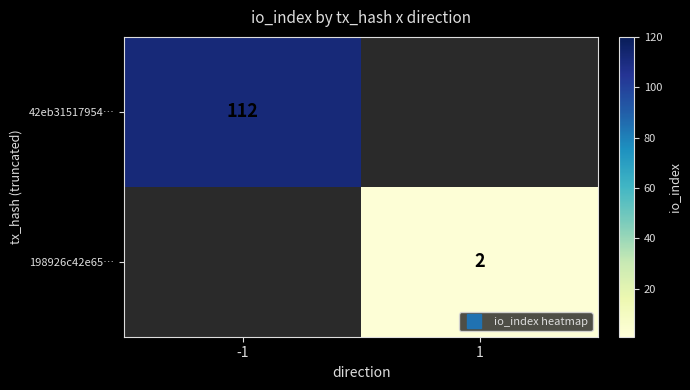

Rank the series by their average value, from highest to lowest.

42eb31517954…, 198926c42e65…